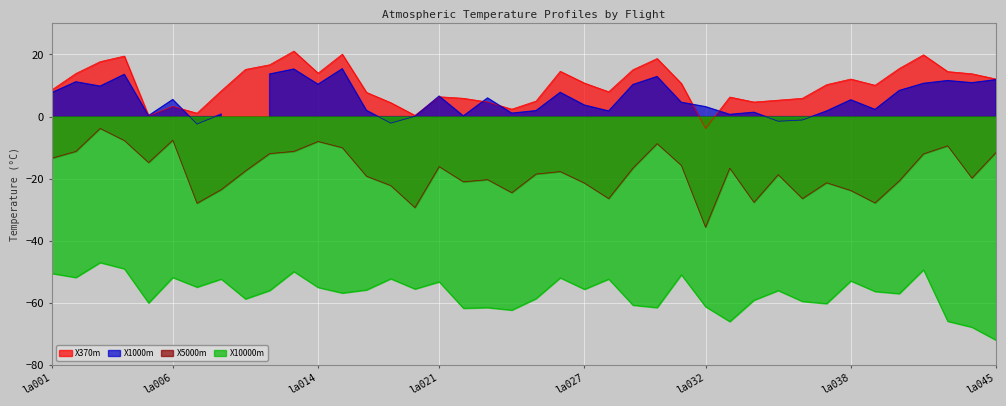

True or false: X10000m and X5000m cross at least once.

False